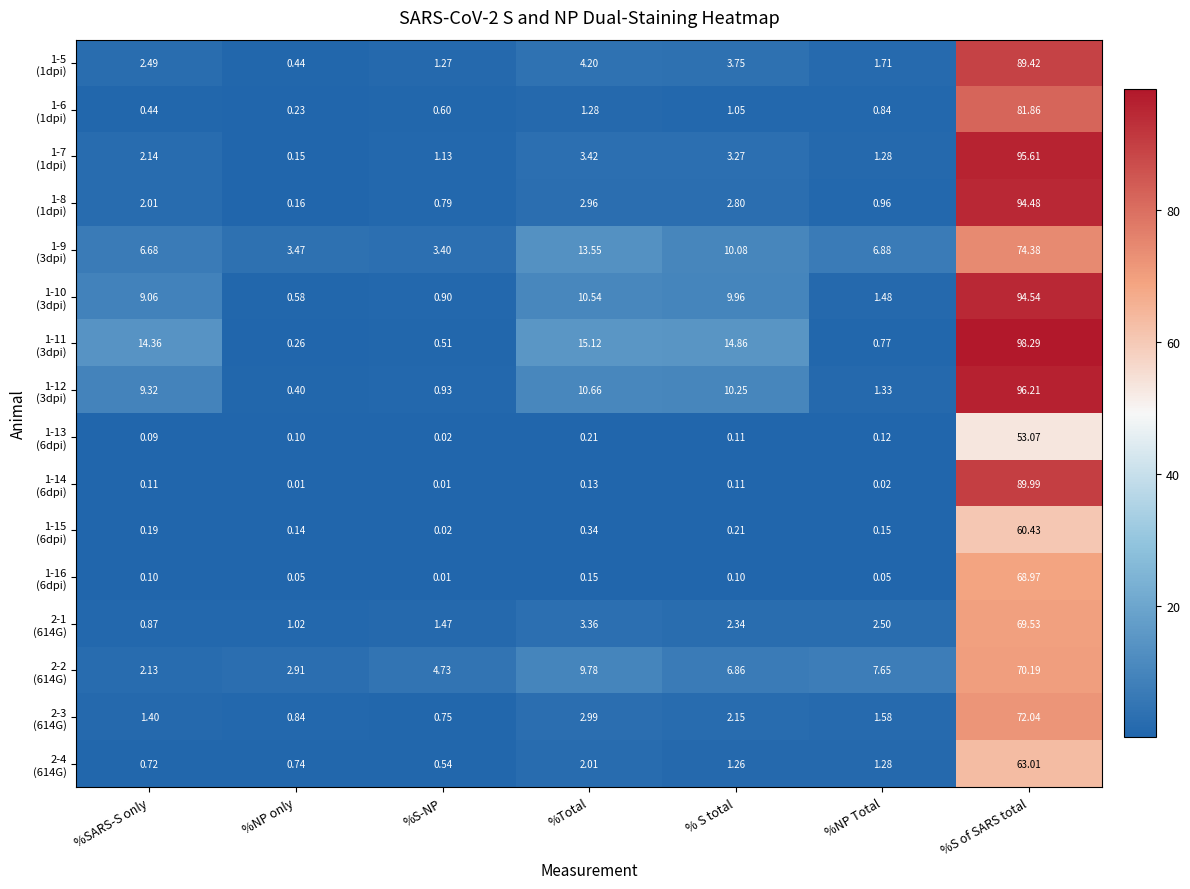

Which category has the highest value across all series?

%S of SARS total